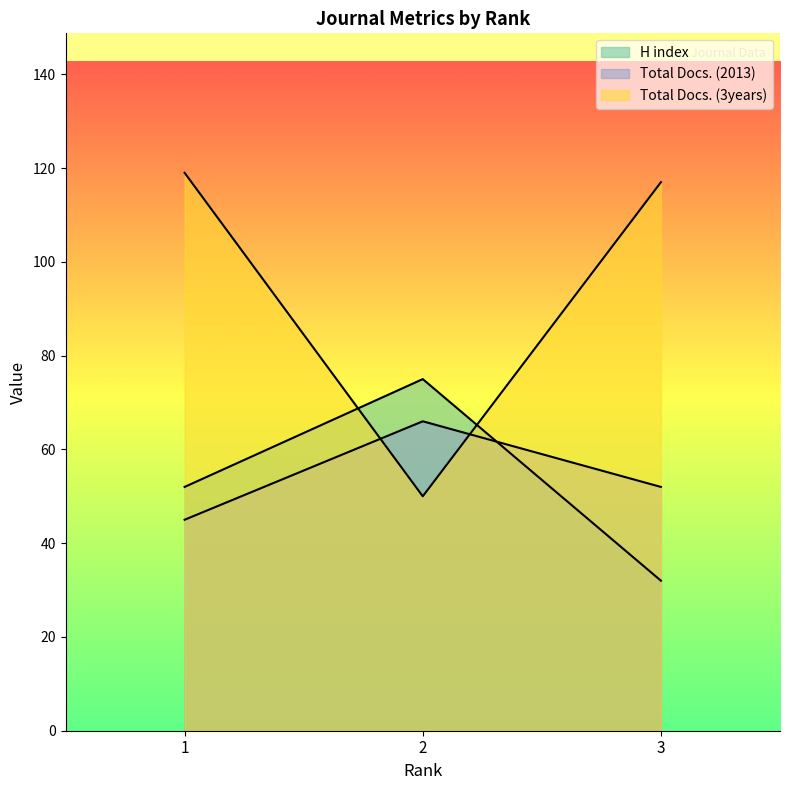

What is the highest value of the H index series?

75